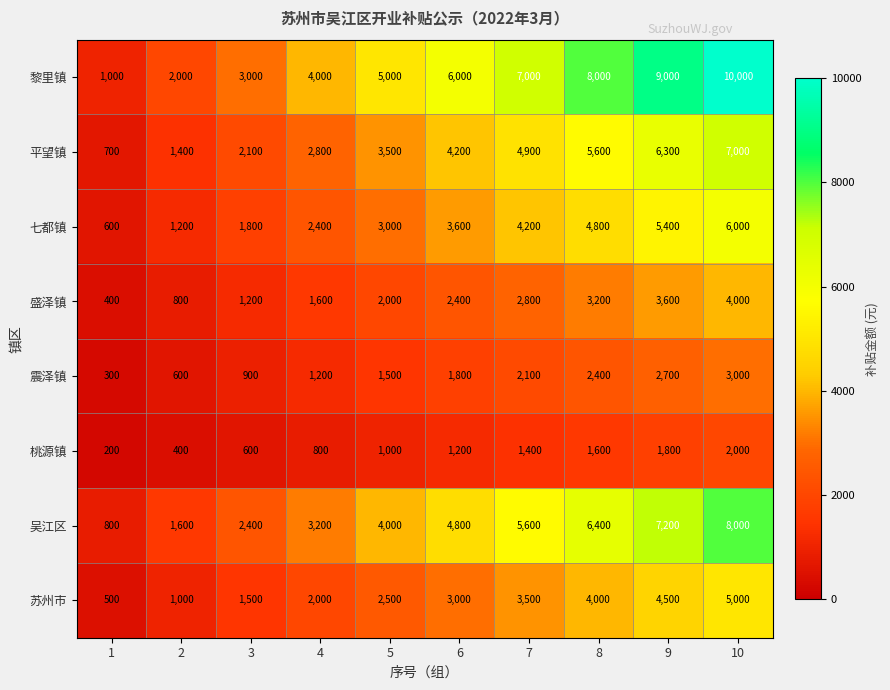

Count the number of categories in the chart.

10